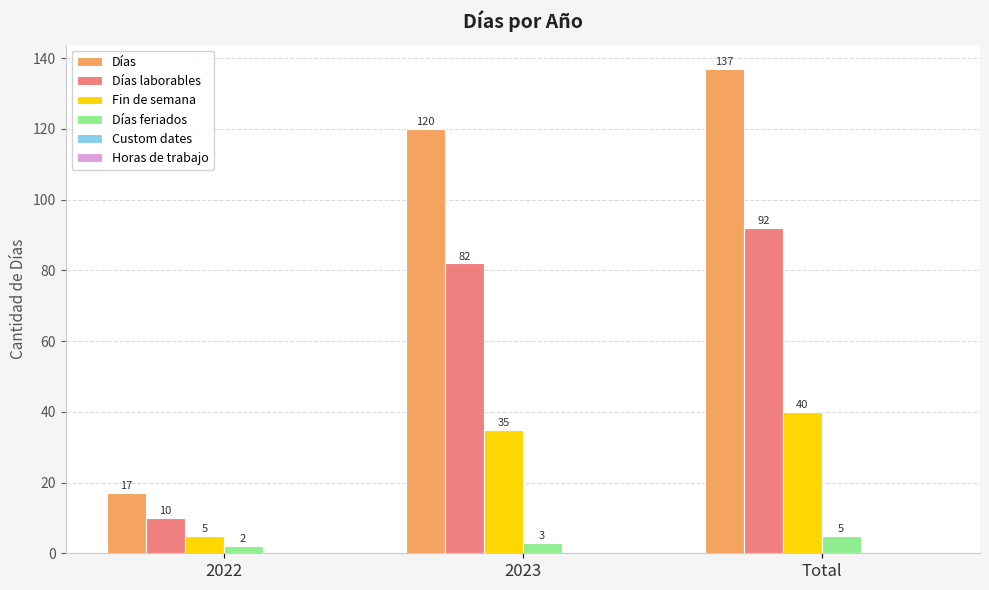

How many groups of bars are there?

3